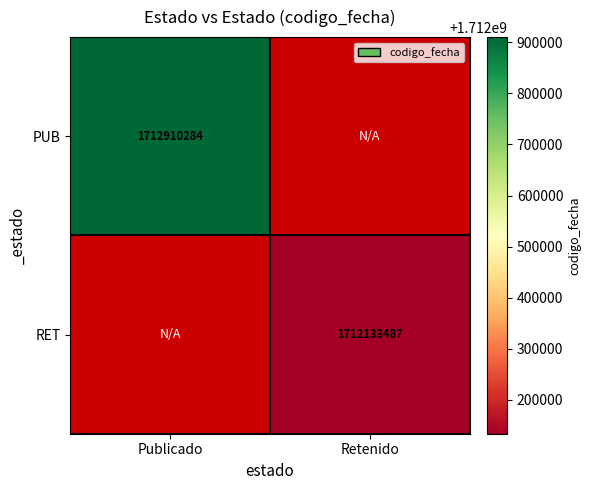

The value of RET at Retenido is 1148034834. True or false?

False